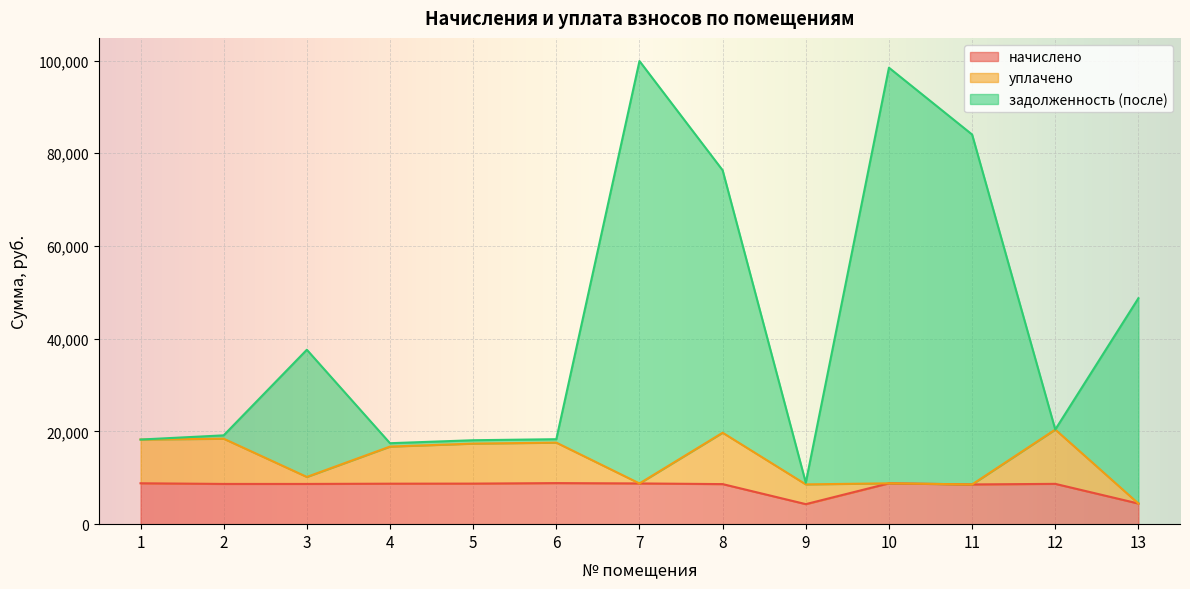

What is the highest value of the начислено series?

8856.5